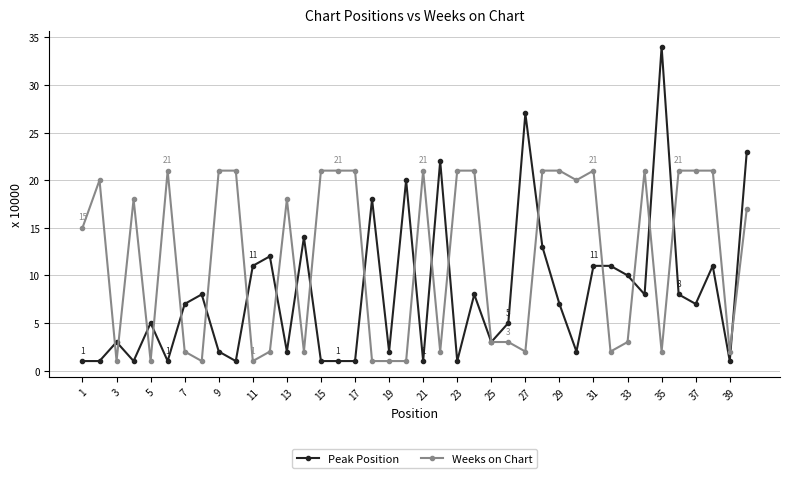

At how many categories does at least one series exceed 6?

34